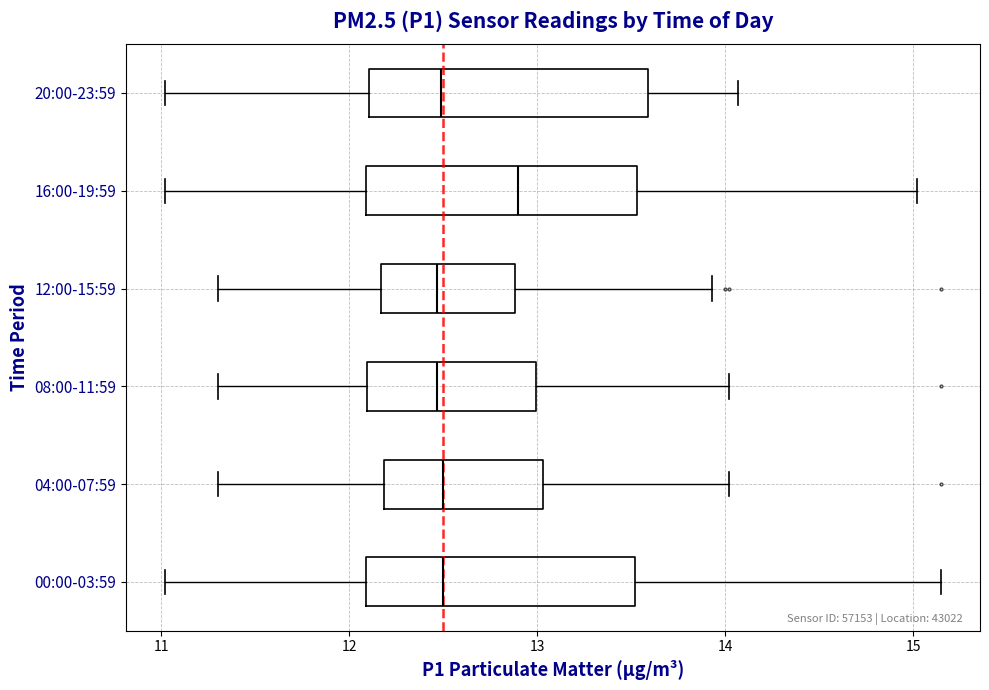

Reading bottom to top, read every box against the x-axis: the position of its median line, the range the box covers, and the ends of its whiskers. The values are not printed on the chart, so give them approximately, as read against the axis.

00:00-03:59: median 12.5, box 12.1 to 13.5, whiskers 11.0 to 15.2
04:00-07:59: median 12.5, box 12.2 to 13.0, whiskers 11.3 to 14.0
08:00-11:59: median 12.5, box 12.1 to 13.0, whiskers 11.3 to 14.0
12:00-15:59: median 12.5, box 12.2 to 12.9, whiskers 11.3 to 13.9
16:00-19:59: median 12.9, box 12.1 to 13.5, whiskers 11.0 to 15.0
20:00-23:59: median 12.5, box 12.1 to 13.6, whiskers 11.0 to 14.1